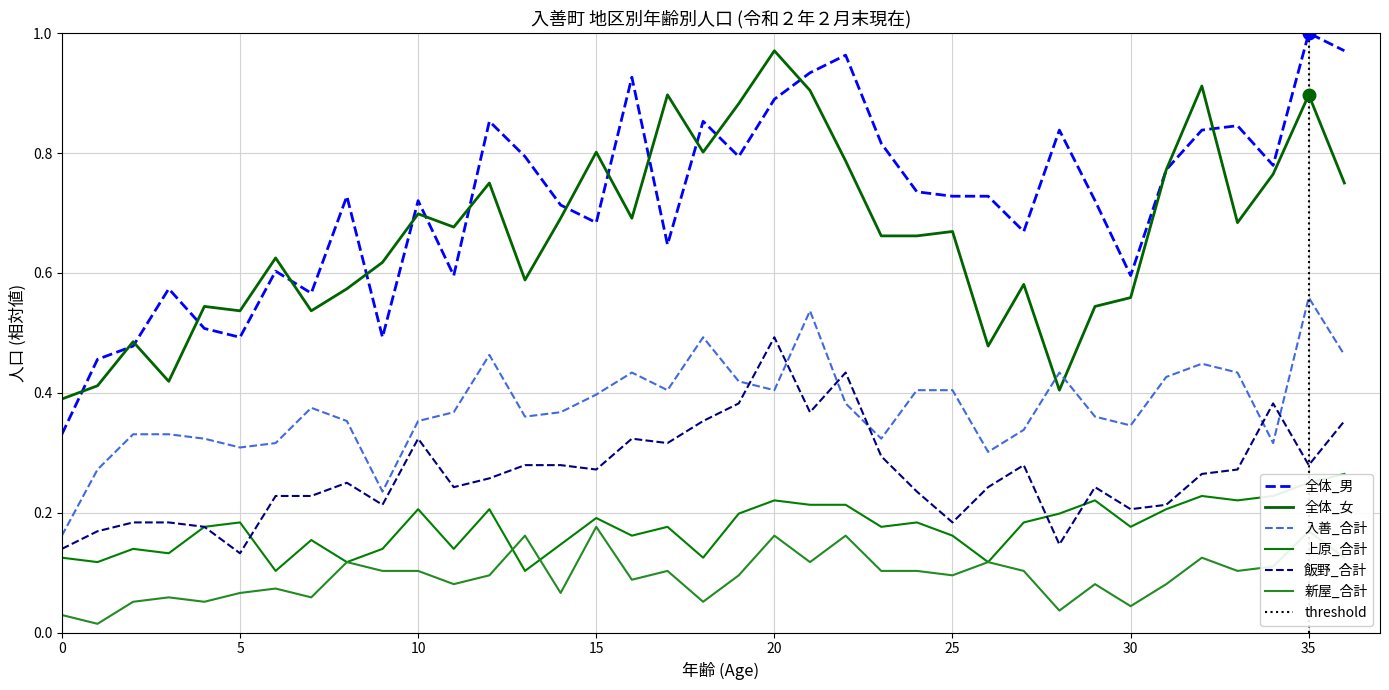

The value of 上原_合計 at 0 is 0.2. True or false?

False